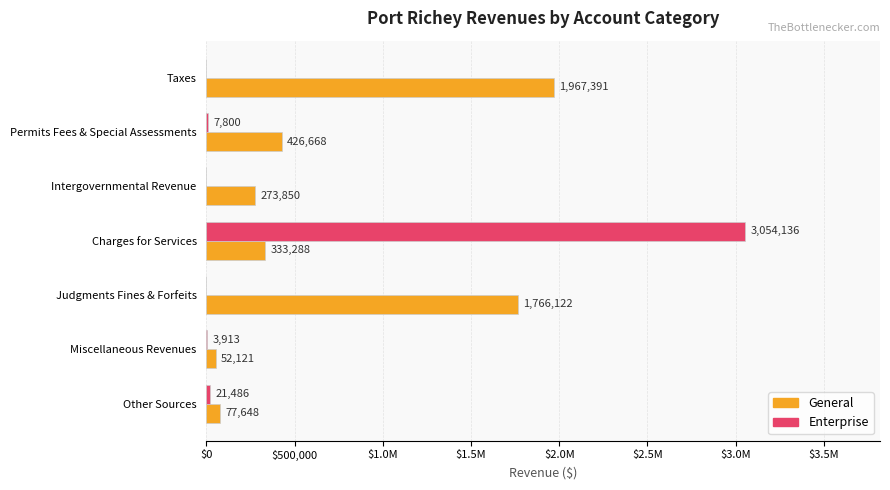

What are all the series names shown in the legend?

General, Enterprise